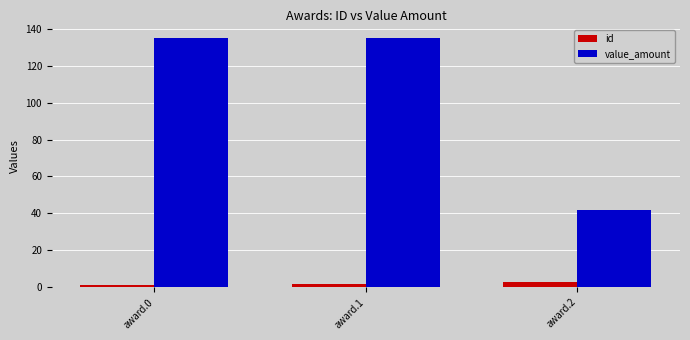

What is the spread (max minus min) of values at award.2?

39.0